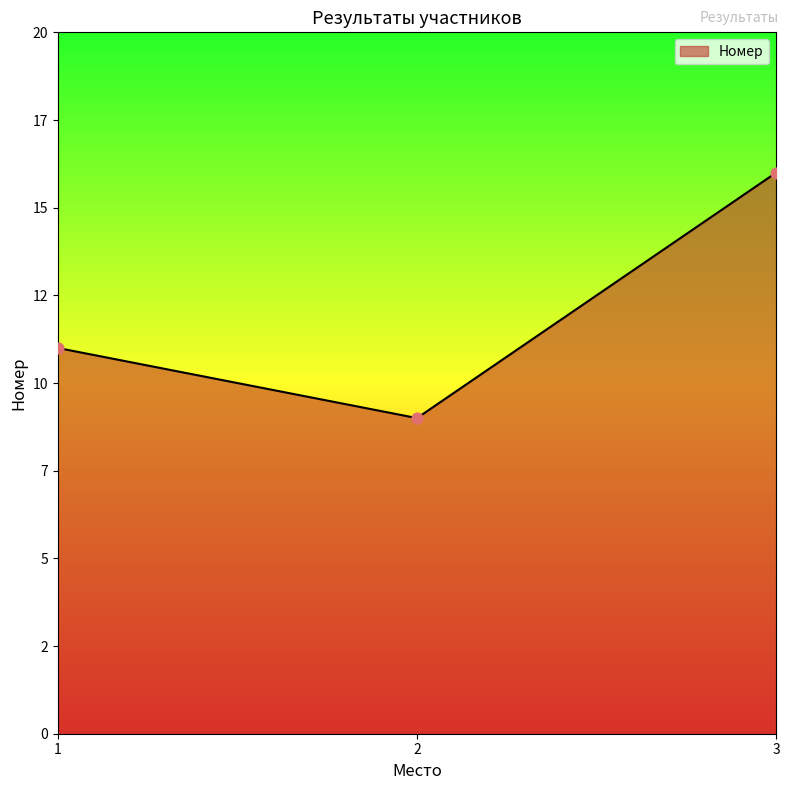

Between 1 and 3, which is larger?

3